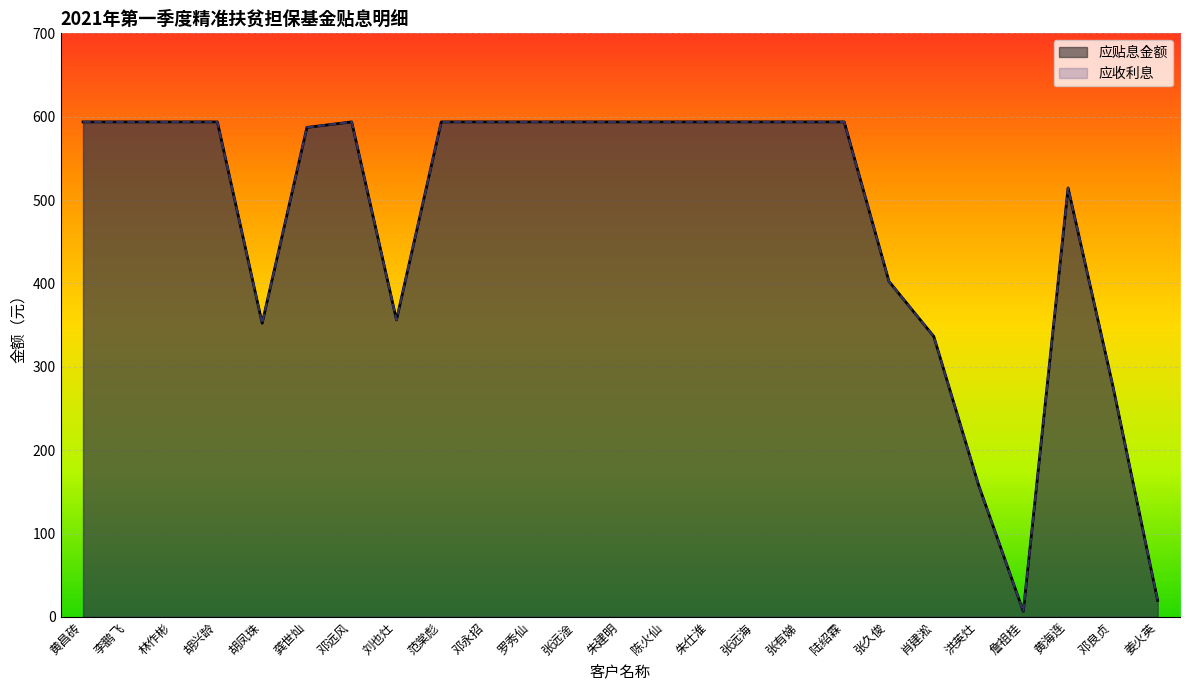

At which category is the sum across all series the highest?

黄昌砖